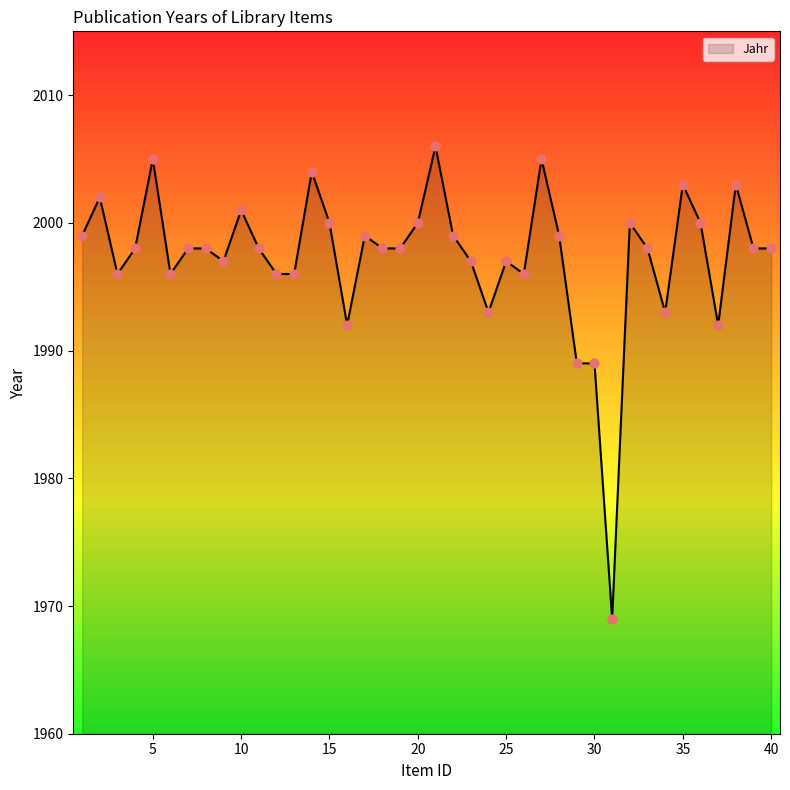

What is the minimum value shown in the chart?

1969